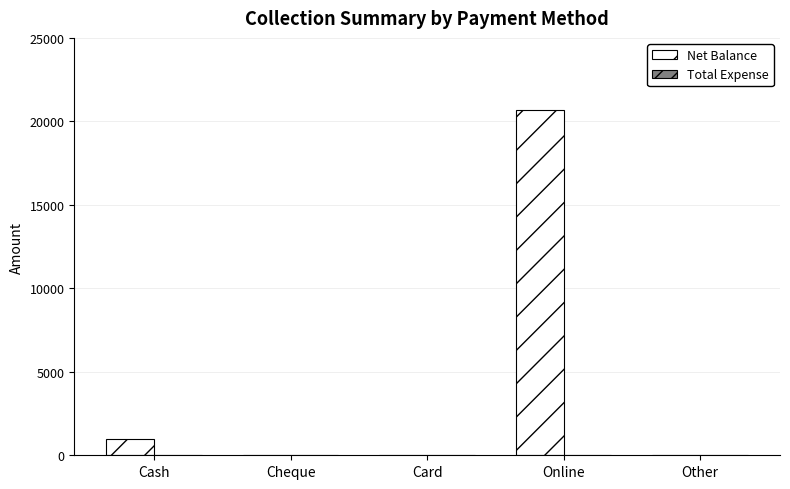

Is it true that the value at Card is 0?

True